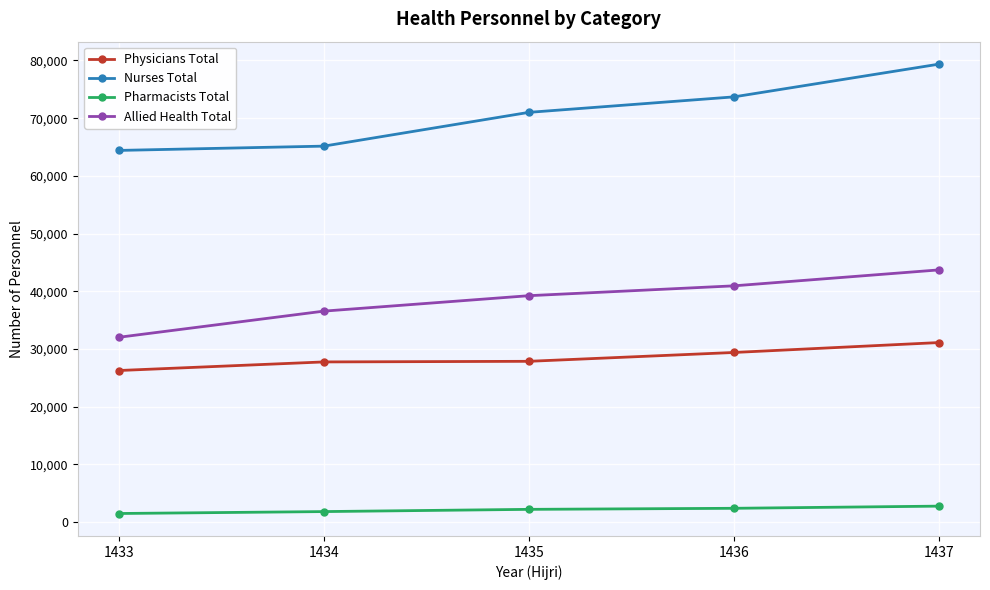

The value of Physicians Total at 1433 is 34356. True or false?

False